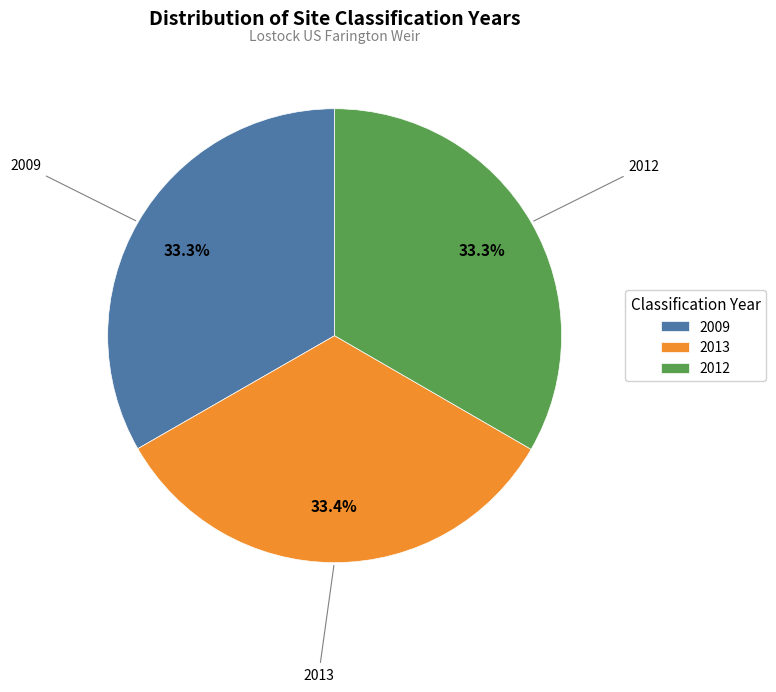

To the nearest percent, what percentage of the pie is 2012?

33%